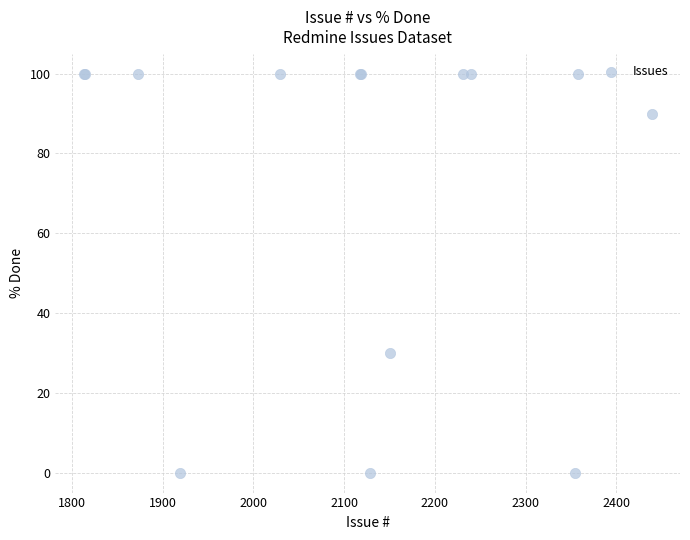

What Y value in the scatter plot is closest to 50?

30